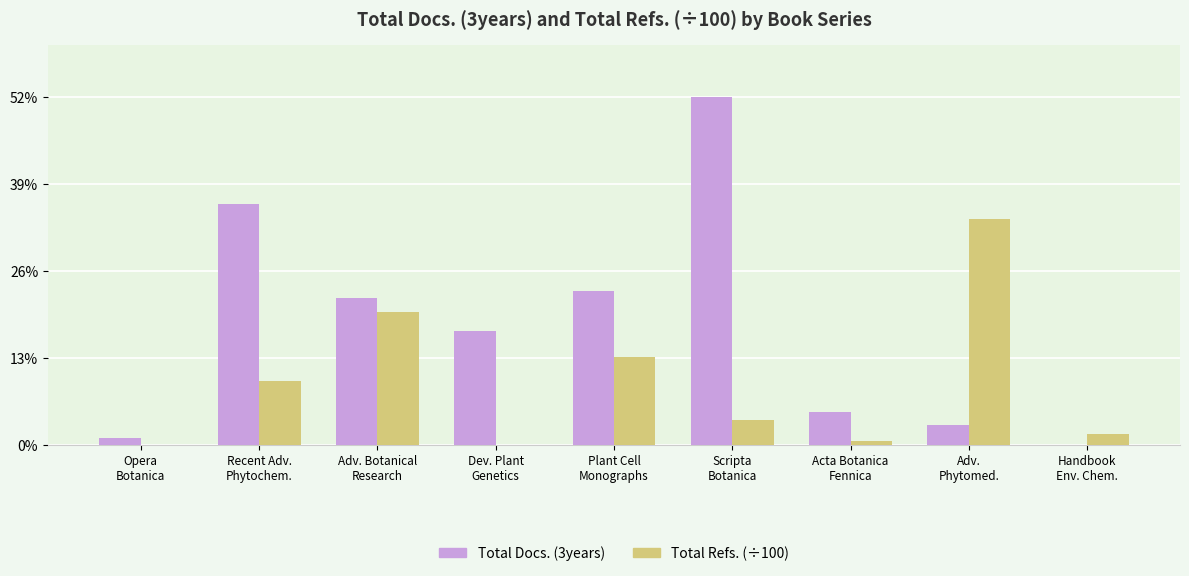

What is the sum of all Total Docs. (3years) values?

159.0